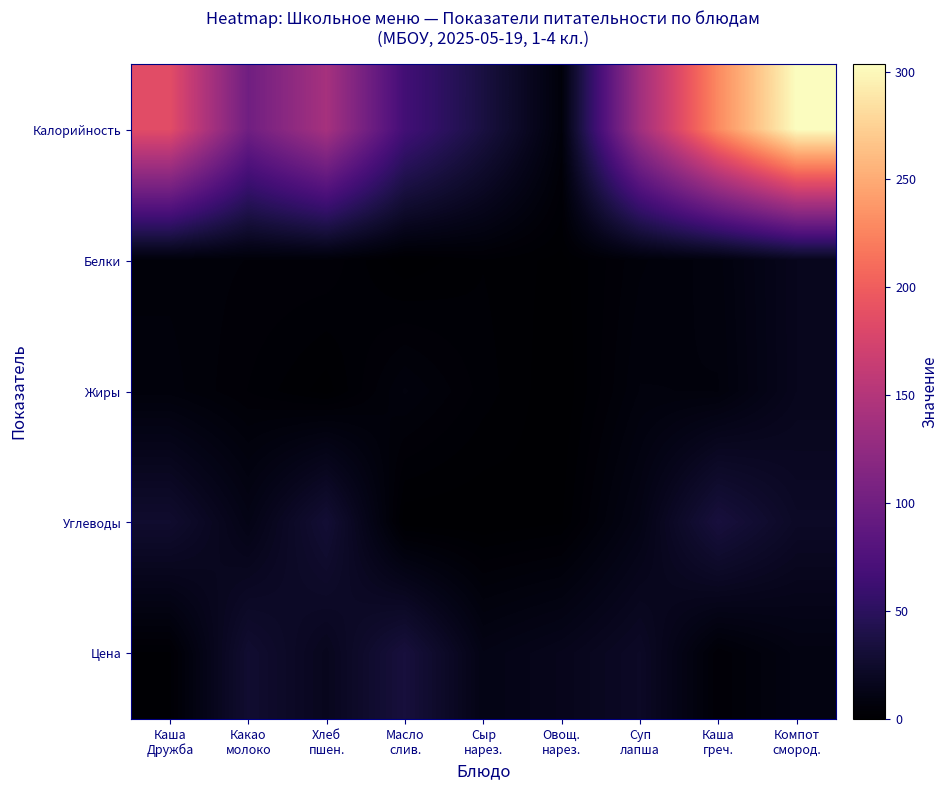

Reading right to left, list all the values displayed in this chart.

Калорийность: Компот
смород.=303.4	Каша
греч.=229.4	Суп
лапша=135.9	Овощ.
нарез.=5.8	Сыр
нарез.=35.8	Масло
слив.=66.1	Хлеб
пшен.=140.6	Какао
молоко=100.4	Каша
Дружба=185.8
Белки: Компот
смород.=16.6	Каша
греч.=7.8	Суп
лапша=5.7	Овощ.
нарез.=0.7	Сыр
нарез.=2.3	Масло
слив.=0.1	Хлеб
пшен.=4.6	Какао
молоко=4.7	Каша
Дружба=5.5
Жиры: Компот
смород.=16.6	Каша
греч.=7.0	Суп
лапша=7.2	Овощ.
нарез.=0.0	Сыр
нарез.=3.0	Масло
слив.=7.3	Хлеб
пшен.=0.5	Какао
молоко=3.5	Каша
Дружба=6.5
Углеводы: Компот
смород.=21.8	Каша
греч.=33.9	Суп
лапша=12.1	Овощ.
нарез.=1.0	Сыр
нарез.=0.0	Масло
слив.=0.1	Хлеб
пшен.=29.5	Какао
молоко=12.6	Каша
Дружба=26.4
Цена: Компот
смород.=10.0	Каша
греч.=3.6	Суп
лапша=21.5	Овощ.
нарез.=15.7	Сыр
нарез.=12.0	Масло
слив.=33.6	Хлеб
пшен.=17.1	Какао
молоко=27.5	Каша
Дружба=2.1